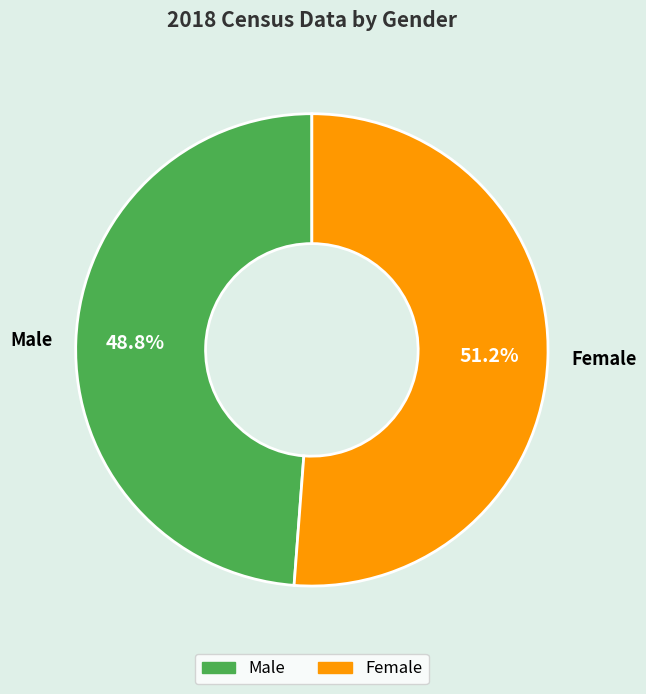

To the nearest percent, what percentage of the pie is Male?

49%